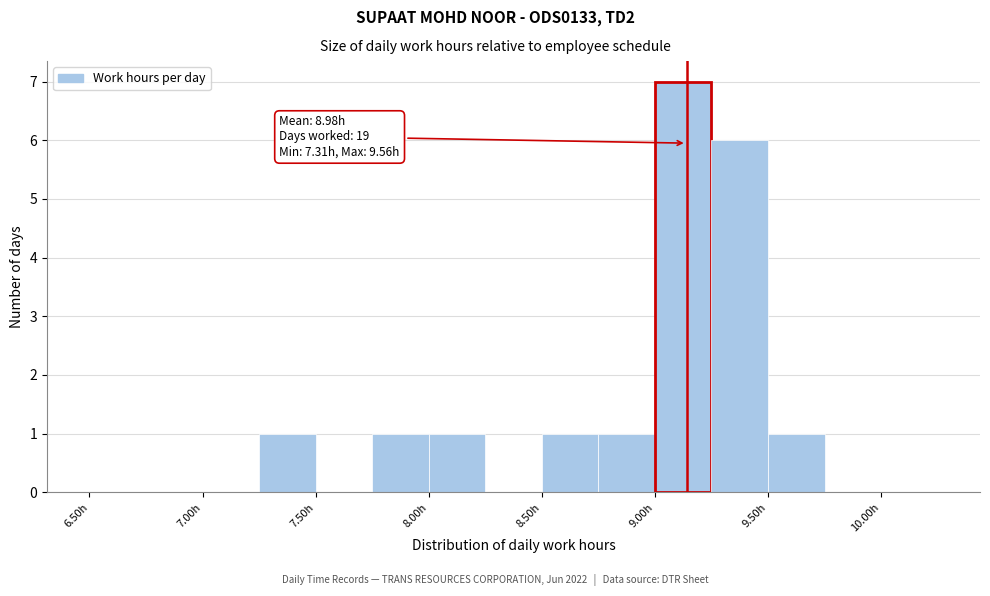

Over which range of the x-axis is the bar tallest?

9.00 to 9.25